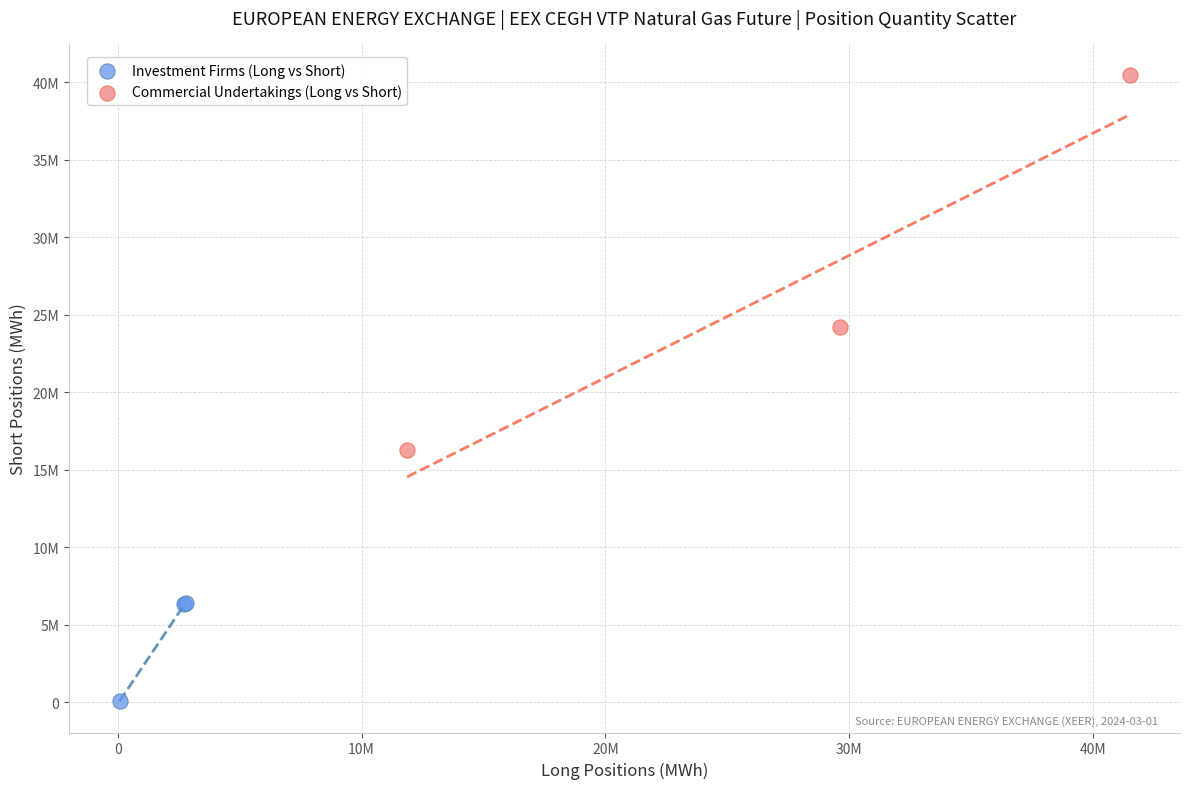

Which series has the largest Y range (max minus min)?

Commercial Undertakings (Long vs Short)